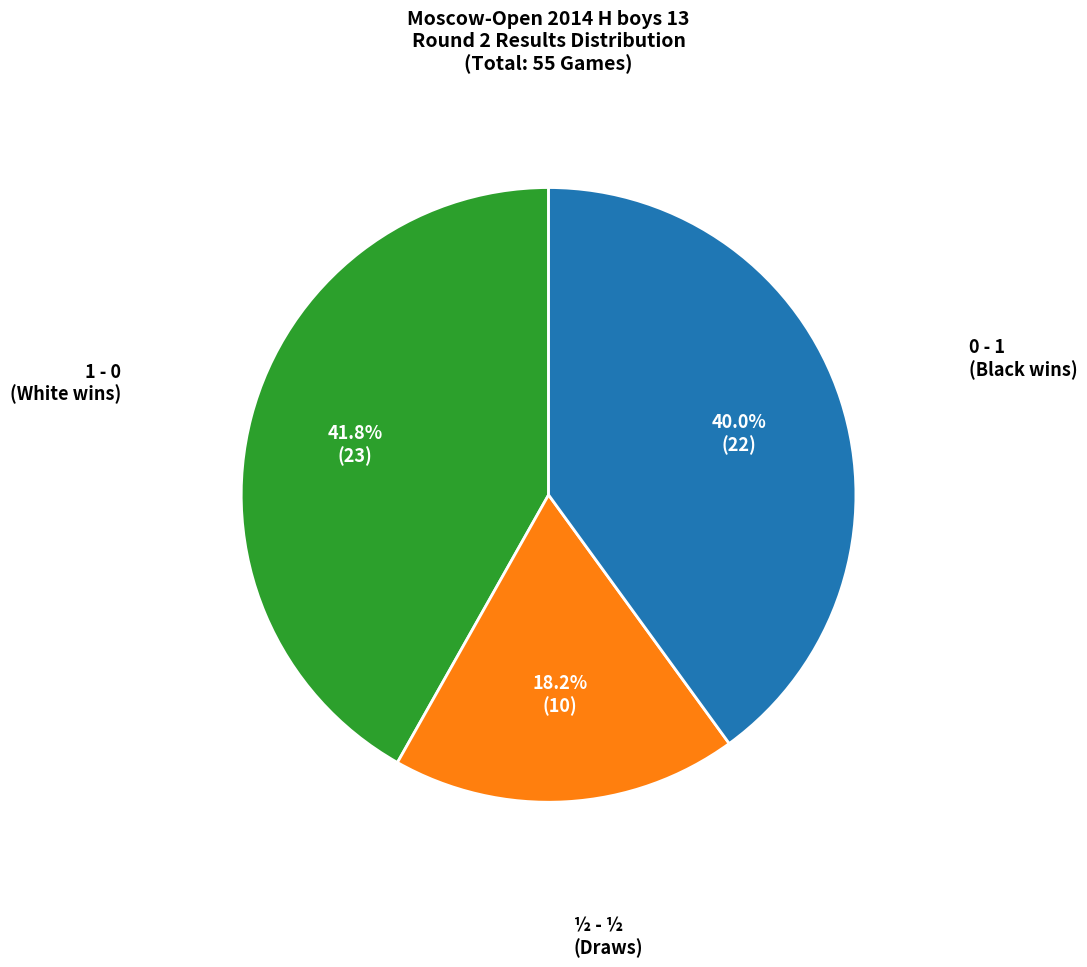

To the nearest percent, what is the average slice percentage?

33%